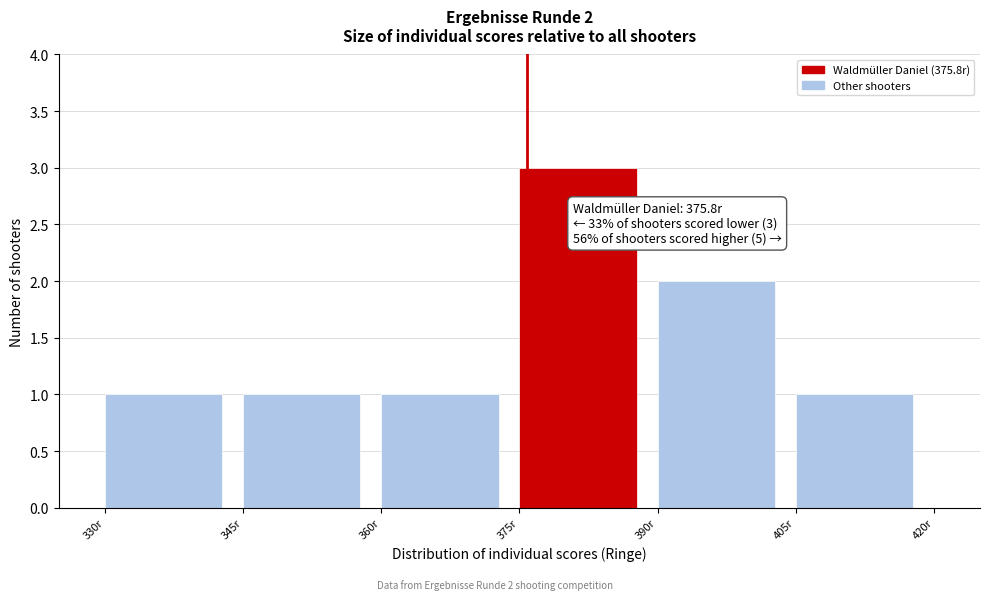

Which range on the x-axis has the tallest bar?

375 to 390